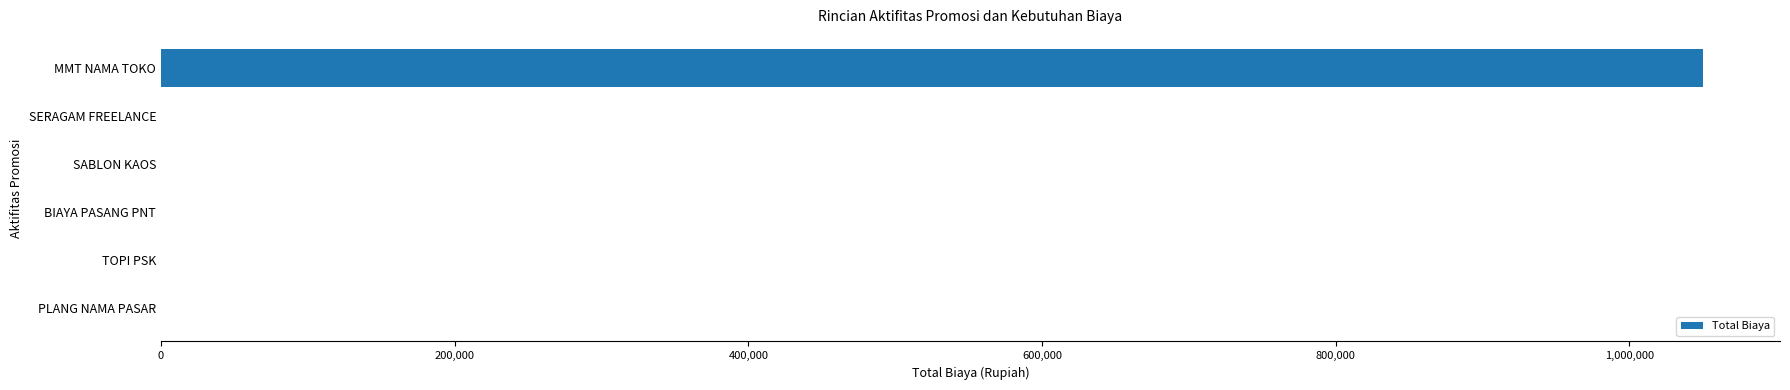

Reading bottom to top, list all the values displayed in this chart.

PLANG NAMA PASAR=0	TOPI PSK=0	BIAYA PASANG PNT=0	SABLON KAOS=0	SERAGAM FREELANCE=0	MMT NAMA TOKO=1050000